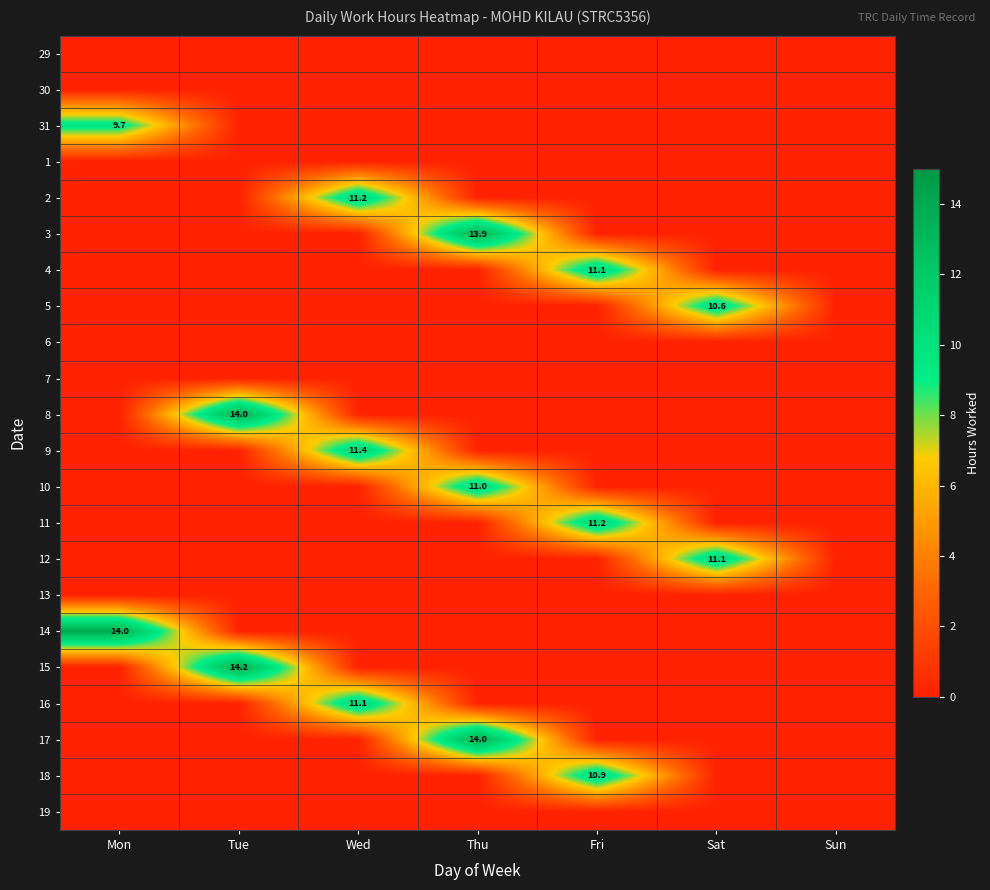

Rank the categories by 30 value from lowest to highest.

Mon, Tue, Wed, Thu, Fri, Sat, Sun